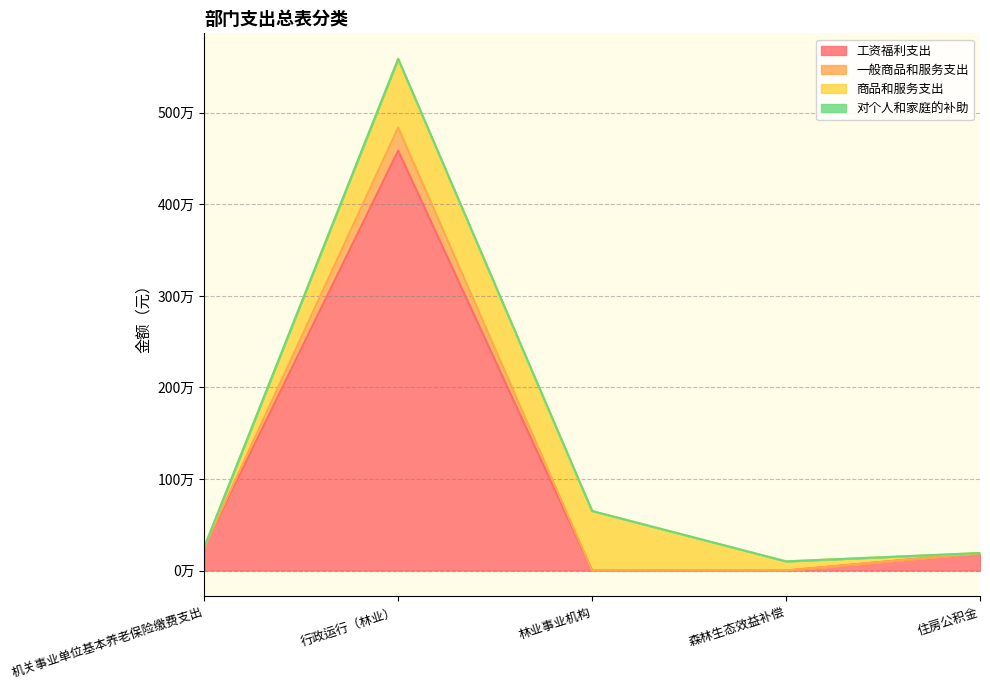

What position from the right is 机关事业单位基本养老保险缴费支出?

5